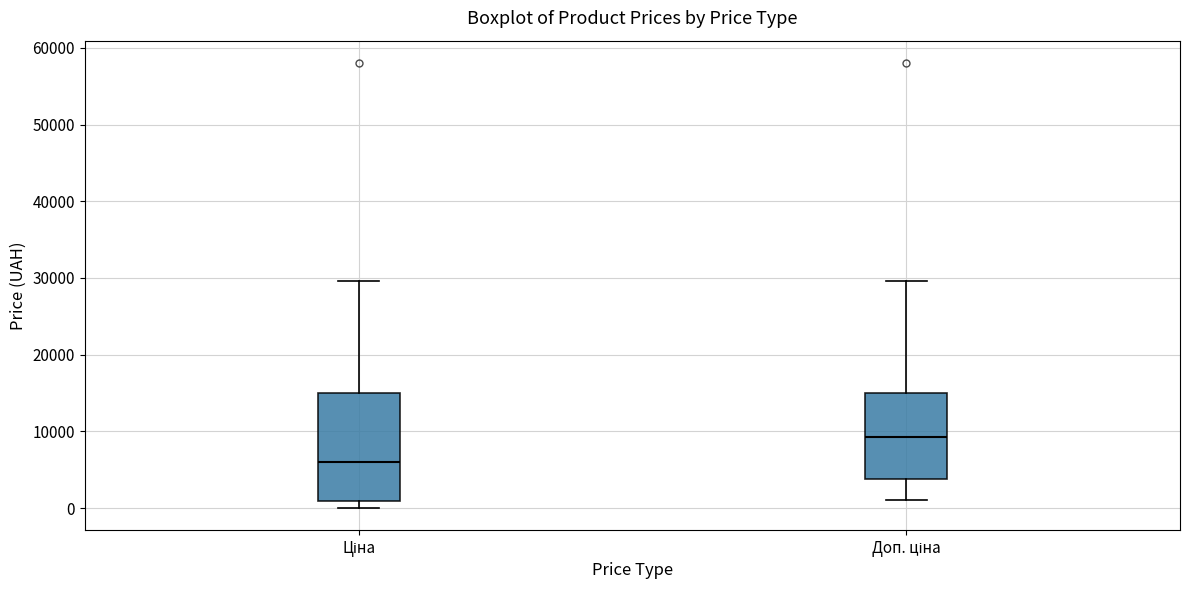

Reading left to right, read every box against the y-axis: the position of its median line, the range the box covers, and the ends of its whiskers. The values are not printed on the chart, so give them approximately, as read against the axis.

Ціна: median 6000, box 1000 to 15000, whiskers 0 to 30000
Доп. ціна: median 9000, box 4000 to 15000, whiskers 1000 to 30000